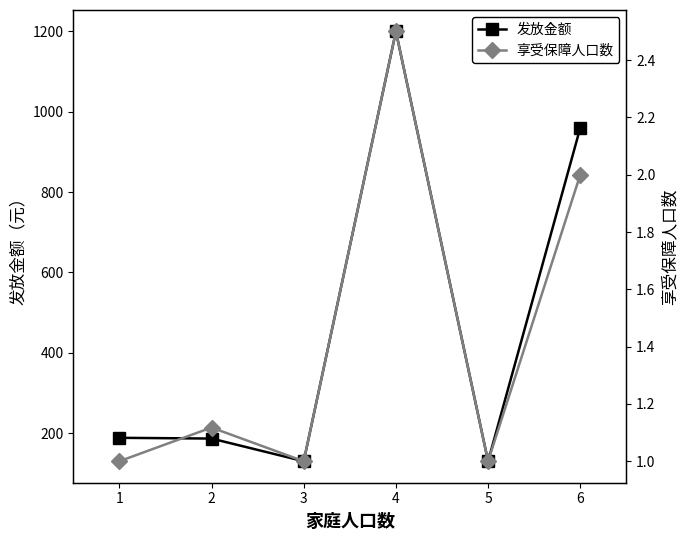

The 发放金额 series shows 336.0 at 5. True or false?

False